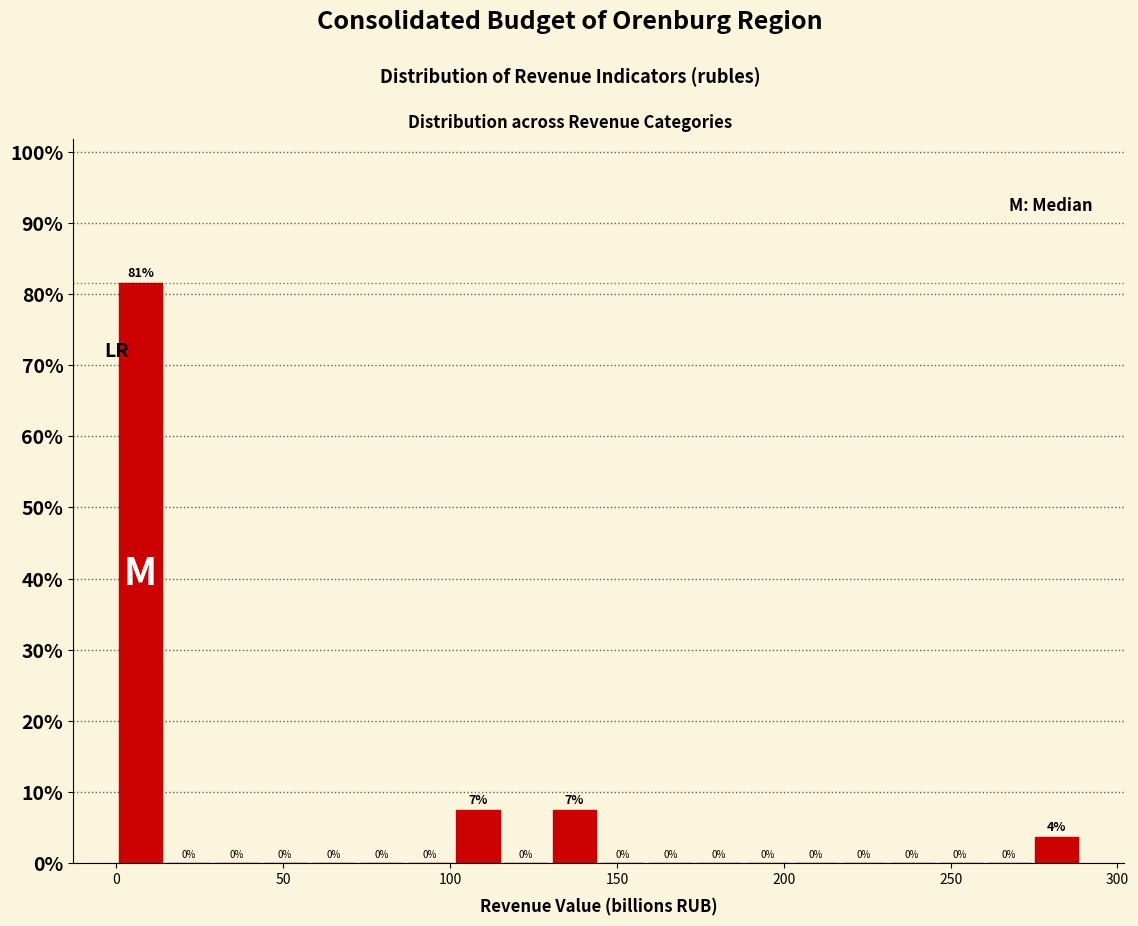

Read against the x-axis, roughly where is the centre of the tallest bar?

5